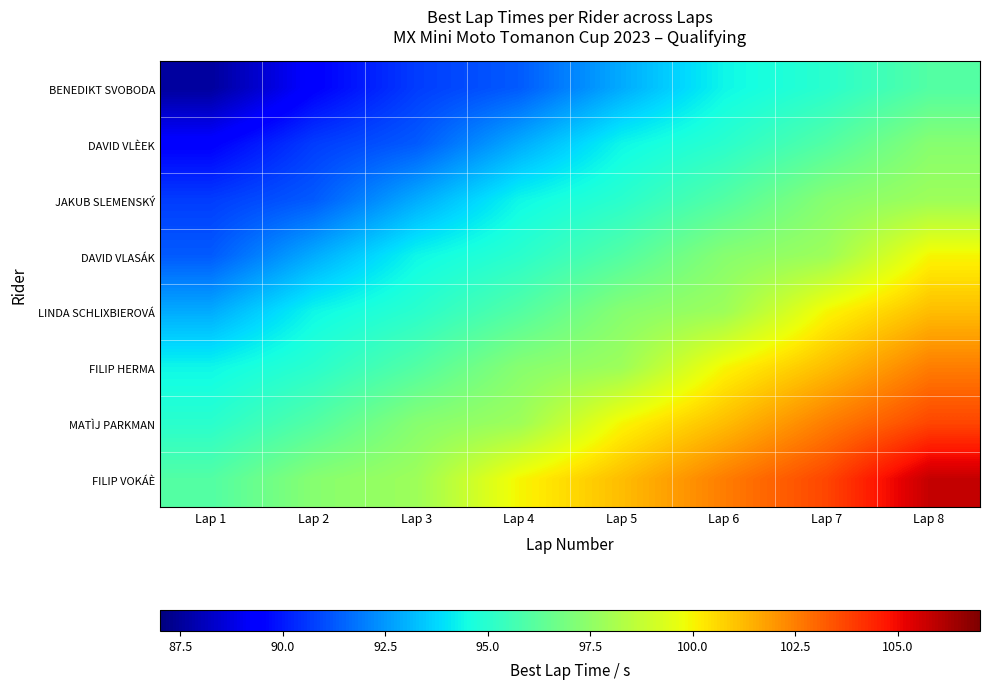

At how many categories does at least one series exceed 103?

2